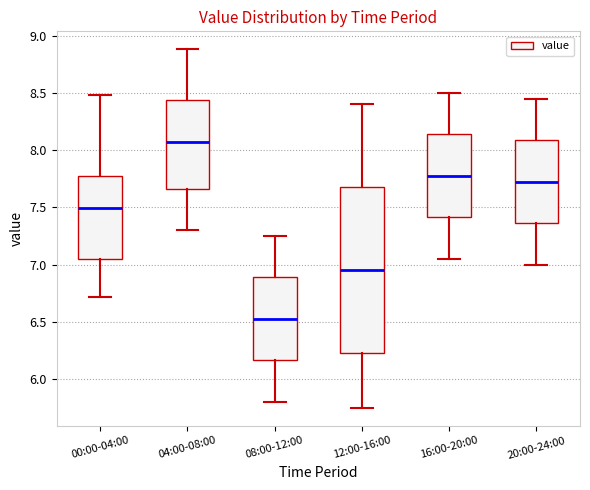

Which box is the tallest, from its lower edge to its upper edge?

12:00-16:00